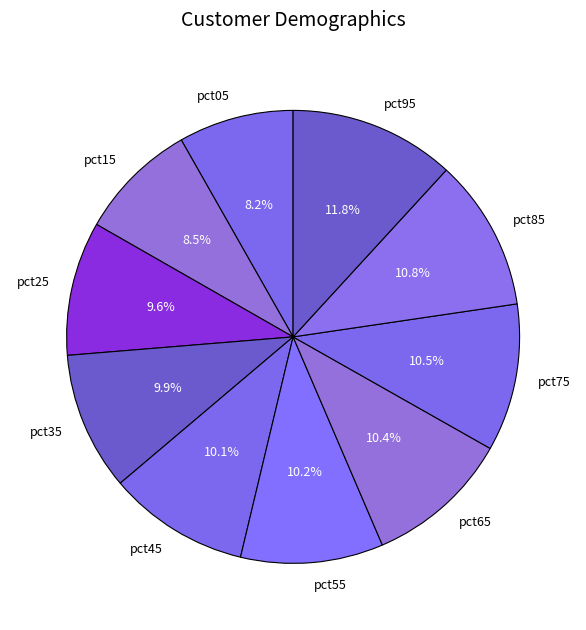

To the nearest percent, what is the combined percentage of pct55 and pct05?

18%